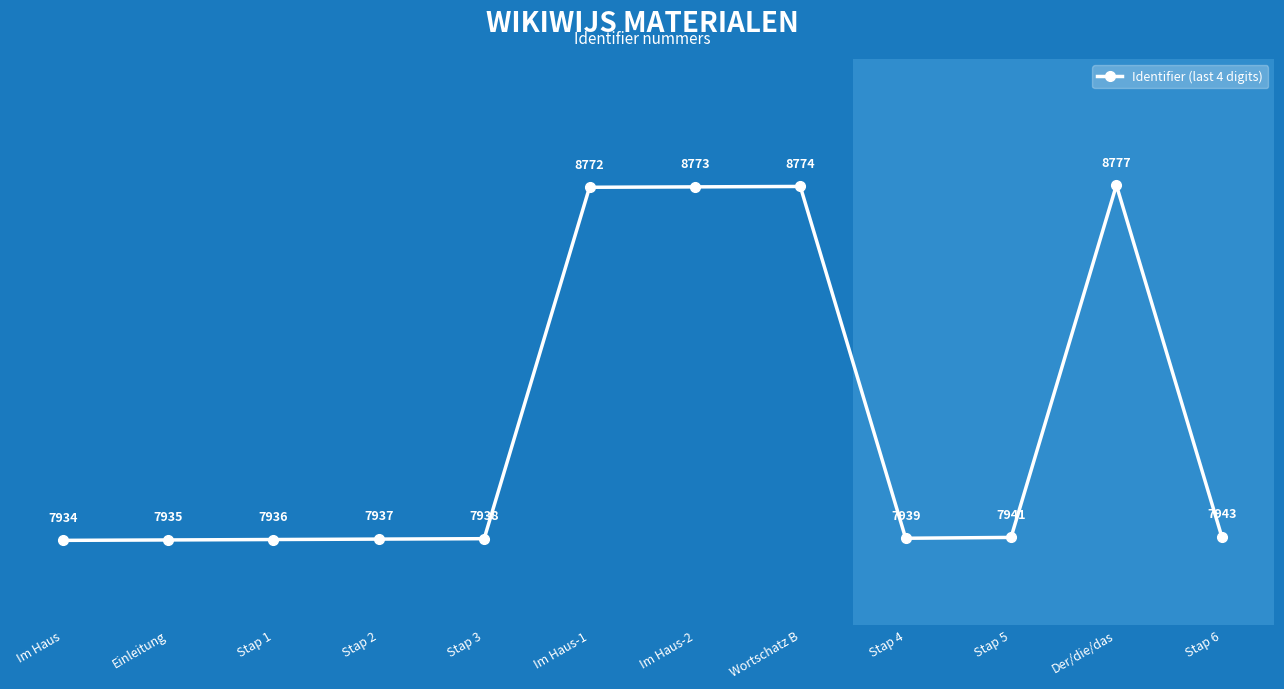

Does the chart have visible grid lines?

Yes